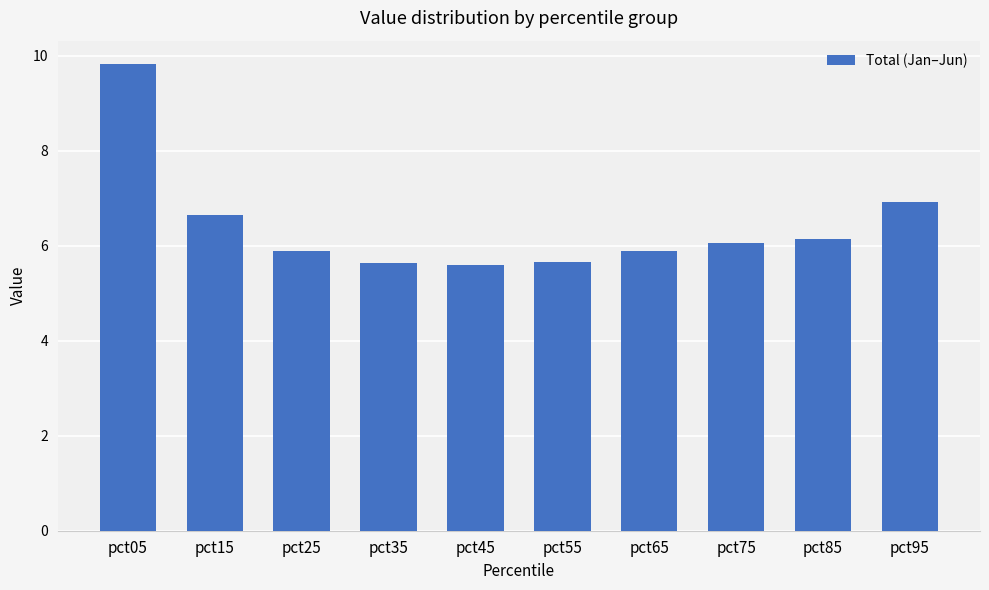

At which label is the value closest to 7?

pct95